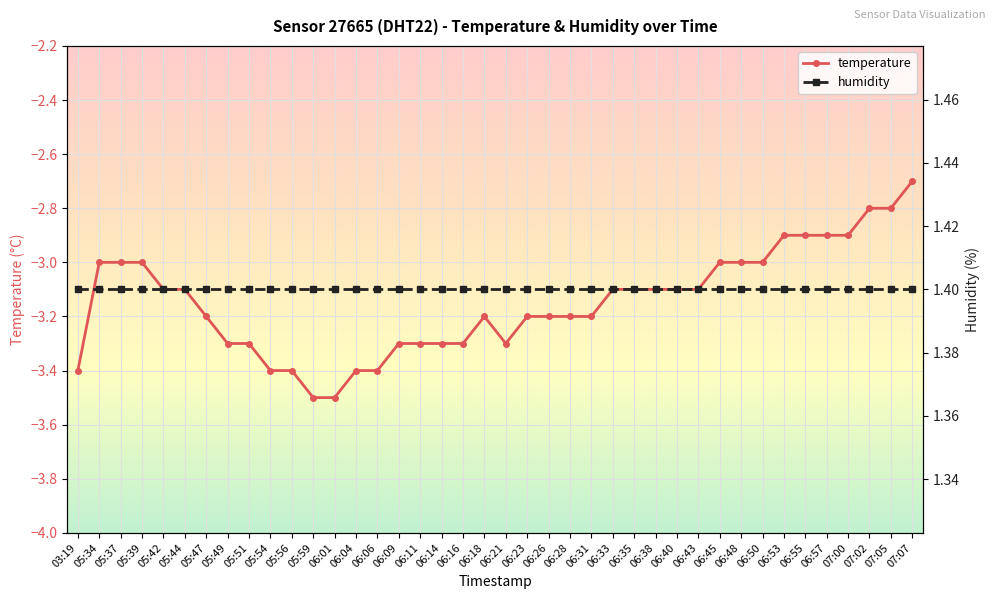

List the series in order of their peak value, lowest first.

temperature, humidity